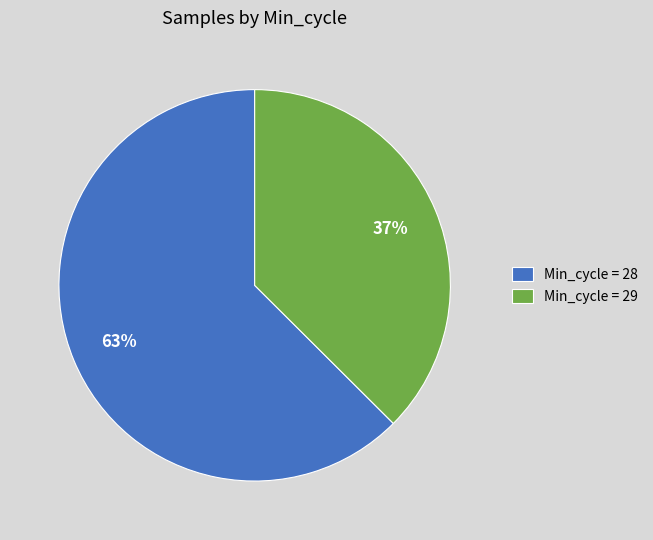

Which has a higher value, Min_cycle = 28 or Min_cycle = 29?

Min_cycle = 28